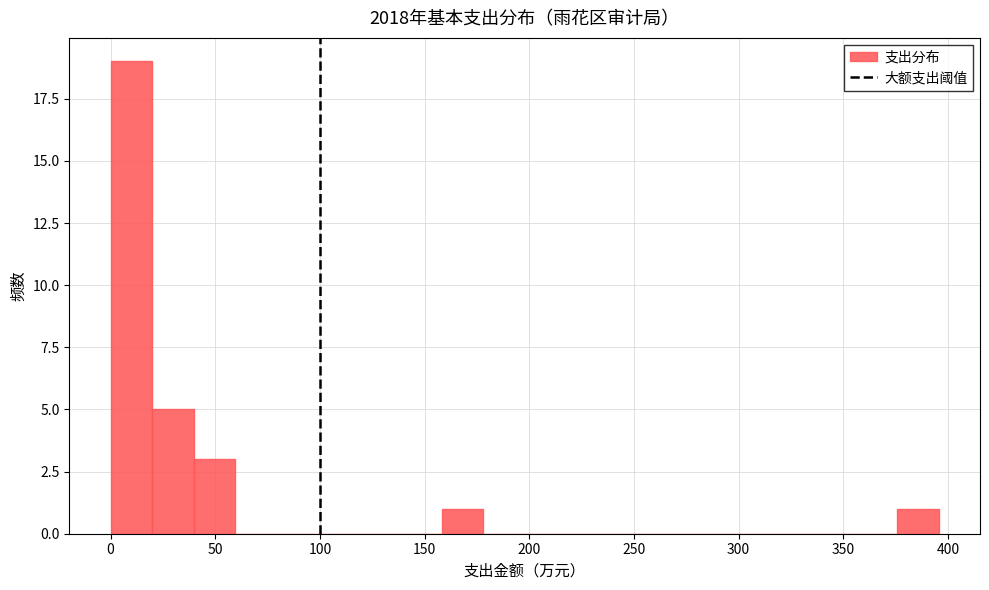

Read against the x-axis, roughly where is the centre of the tallest bar?

10